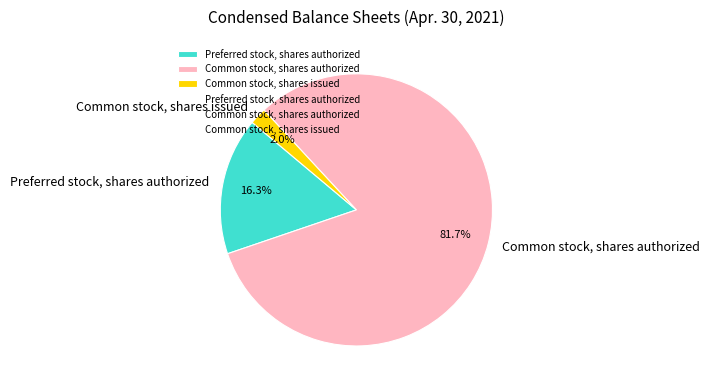

How many slices are in this pie chart?

3